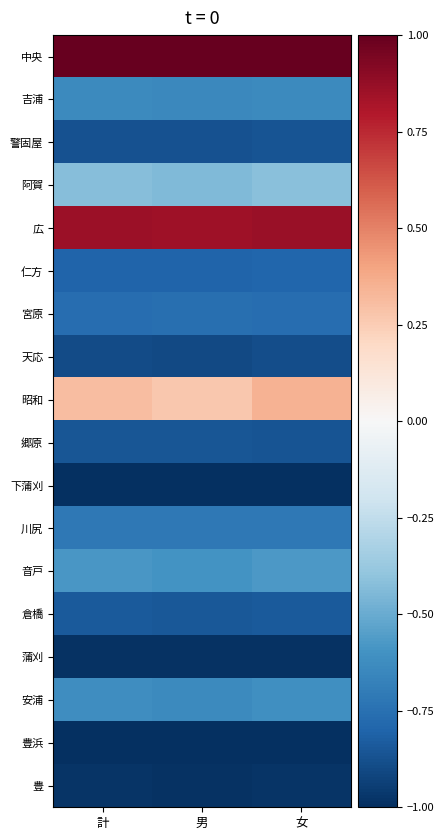

List the series in order of their peak value, highest first.

中央, 広, 昭和, 阿賀, 音戸, 安浦, 吉浦, 川尻, 宮原, 仁方, 倉橋, 郷原, 警固屋, 天応, 豊, 蒲刈, 下蒲刈, 豊浜